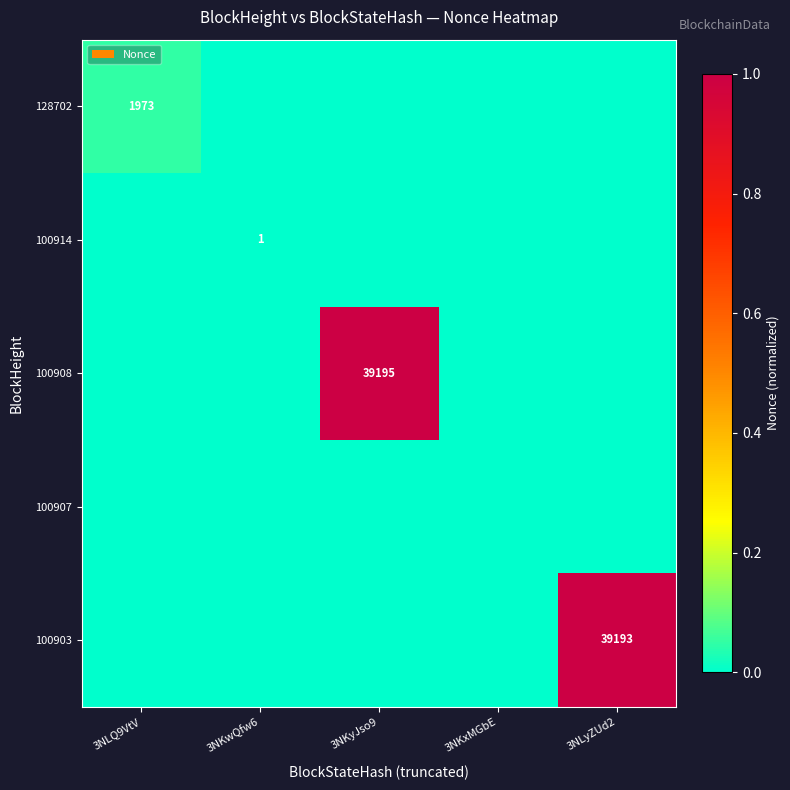

At how many categories does at least one series exceed 0?

4